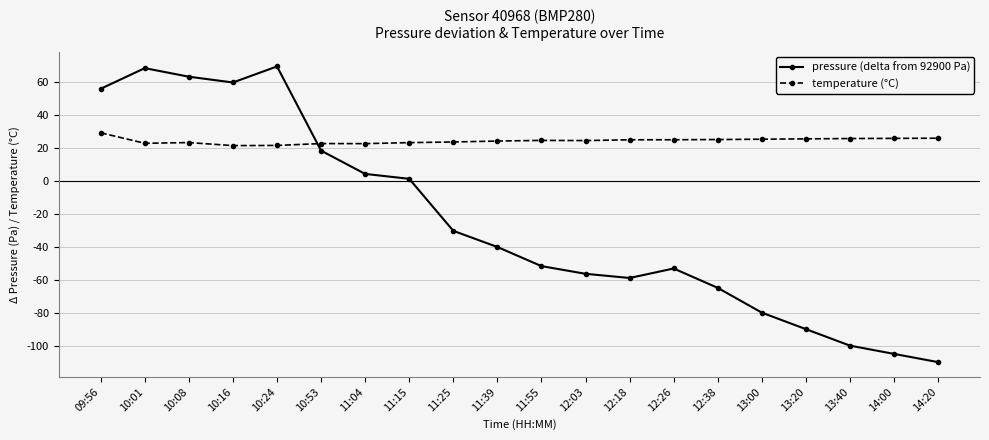

What is the value of the temperature (°C) point at the 5th from the left?

21.3